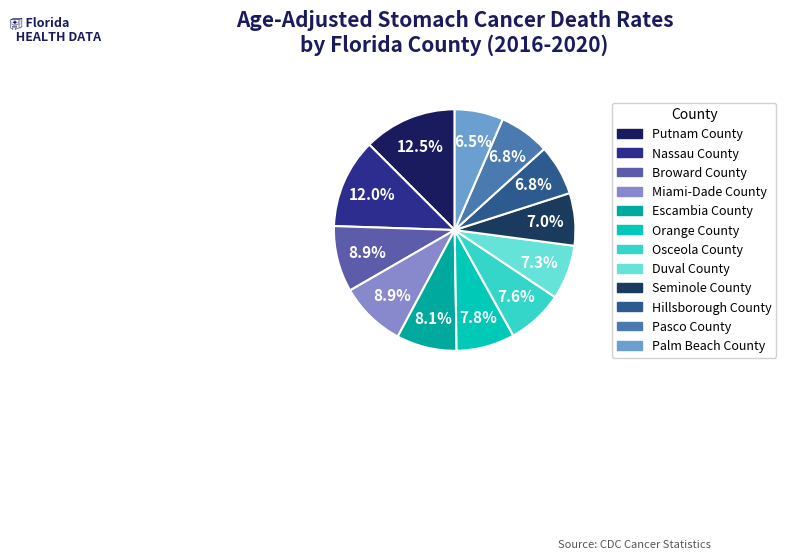

Count the number of slices in the pie.

12